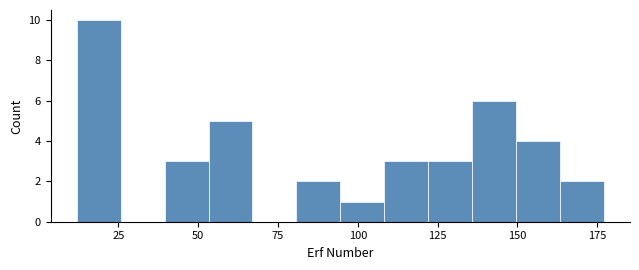

Read against the x-axis, roughly where is the centre of the tallest bar?

20